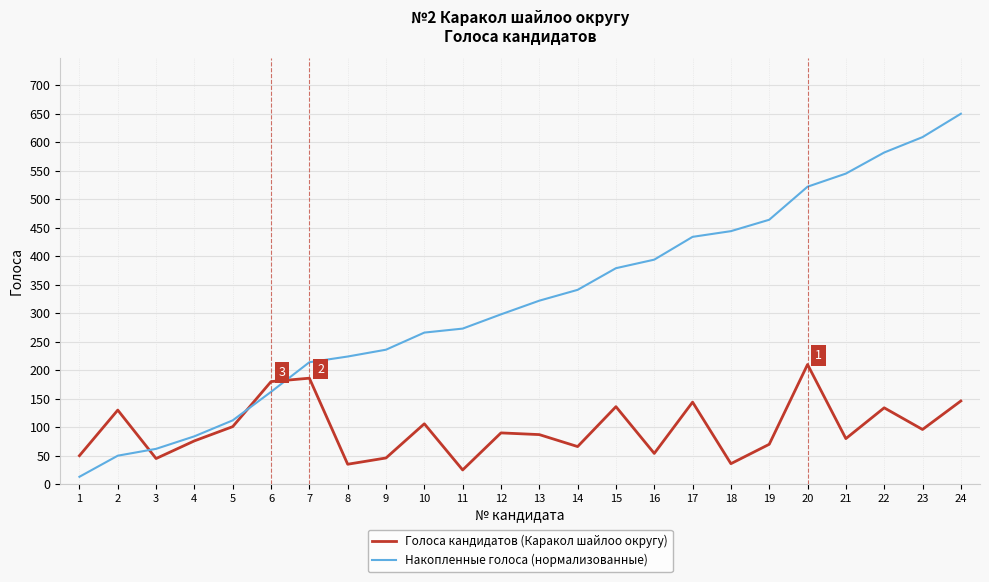

Where do Накопленные голоса (нормализованные) and Голоса кандидатов (Каракол шайлоо округу) first cross each other?

2 and 3